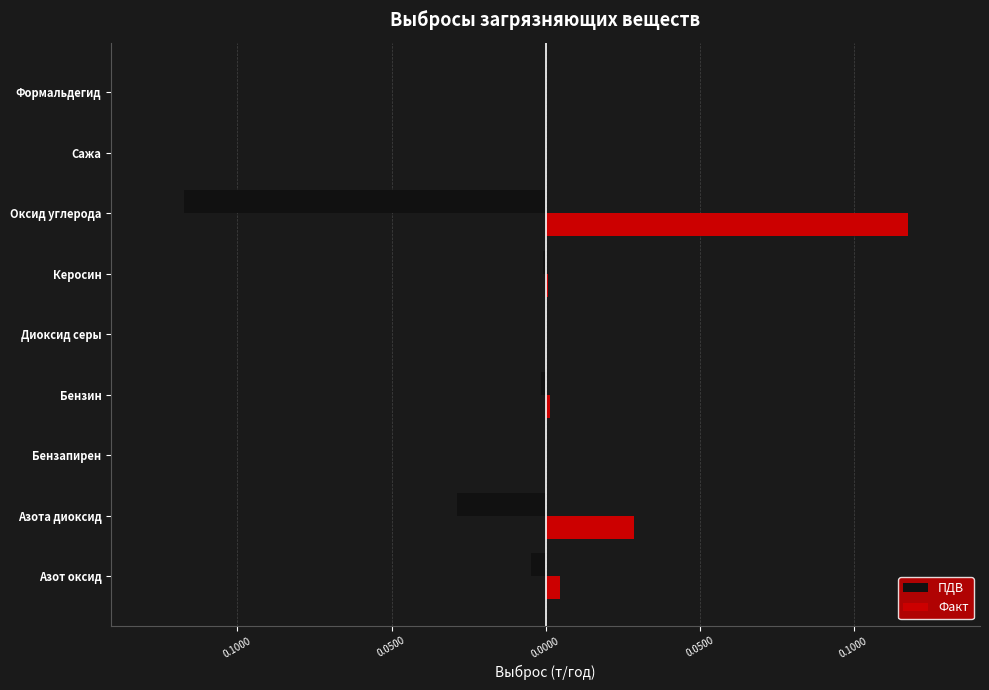

What are all the series names shown in the legend?

ПДВ, Факт